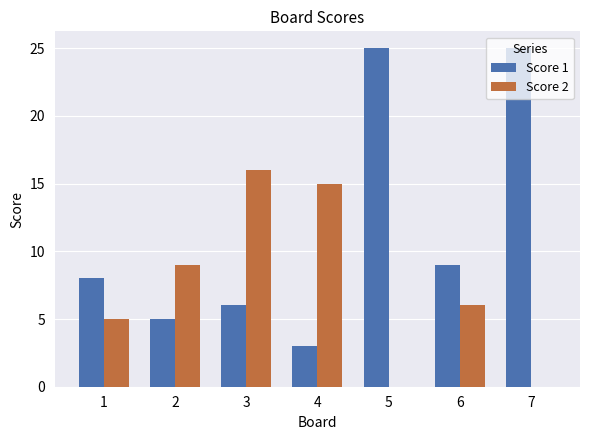

Reading left to right, what are all the values shown in this chart?

Score 1: 1=8	2=5	3=6	4=3	5=25	6=9	7=25
Score 2: 1=5	2=9	3=16	4=15	5=0	6=6	7=0